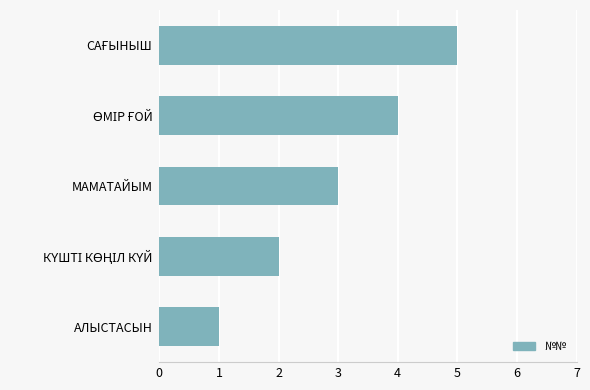

What is the minimum value shown in the chart?

1